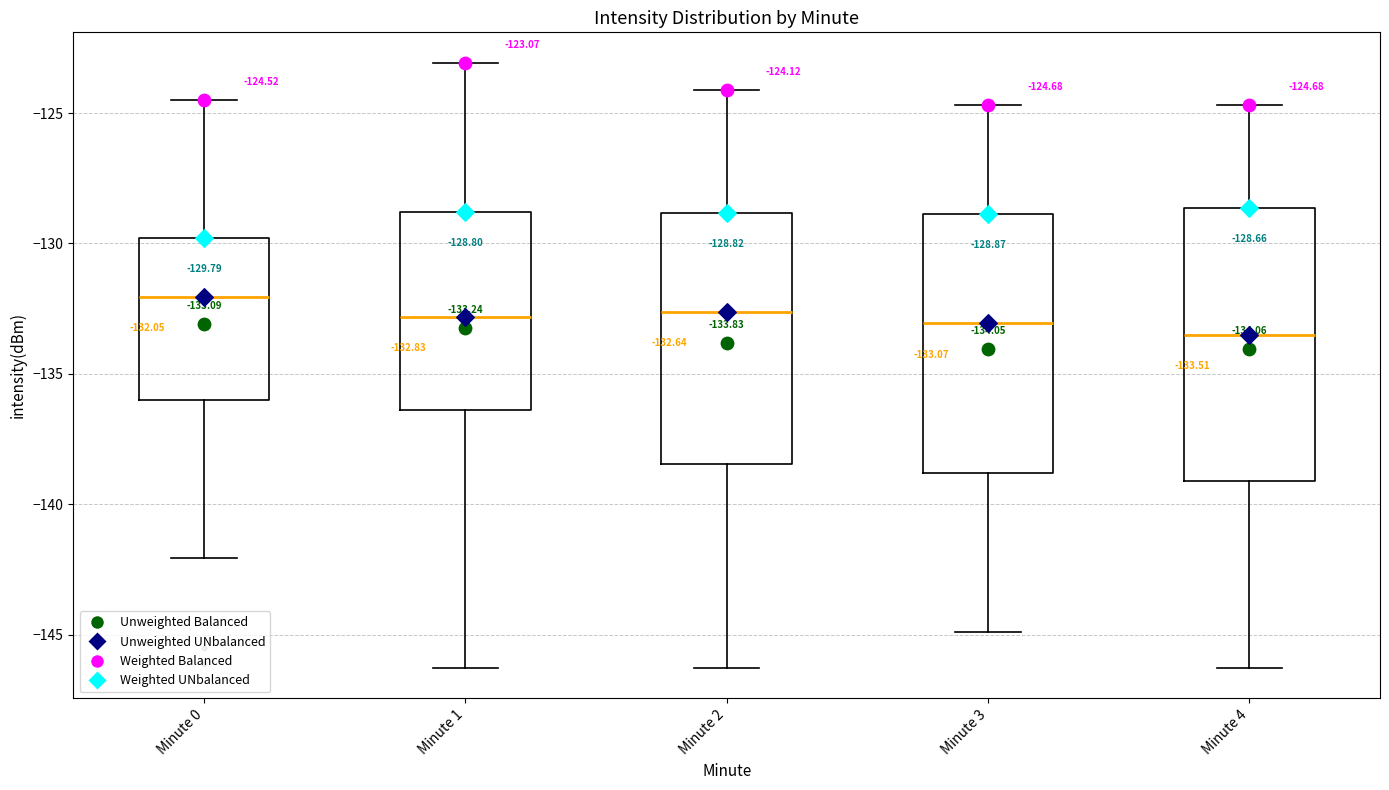

Comparing the boxes themselves (not the whiskers), which one is the tallest?

Minute 4